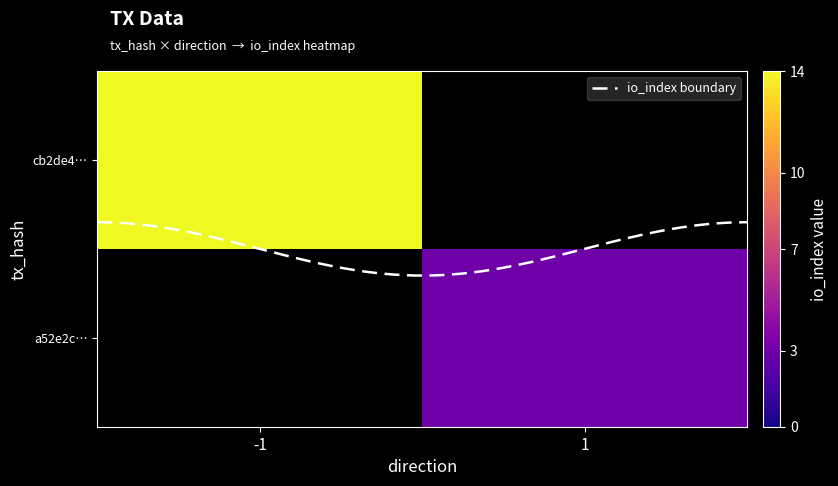

At how many categories does at least one series exceed 11?

1